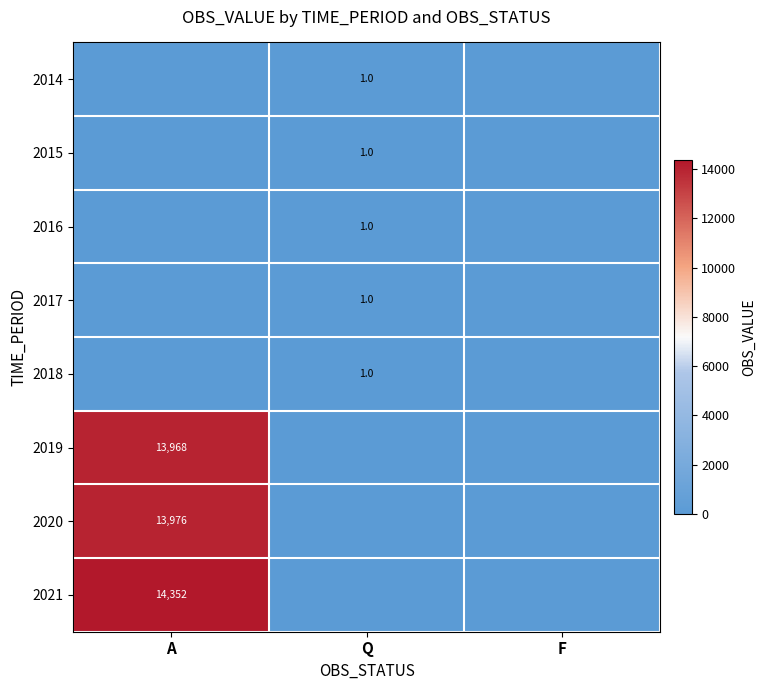

The 2014 series shows 1 at Q. True or false?

True